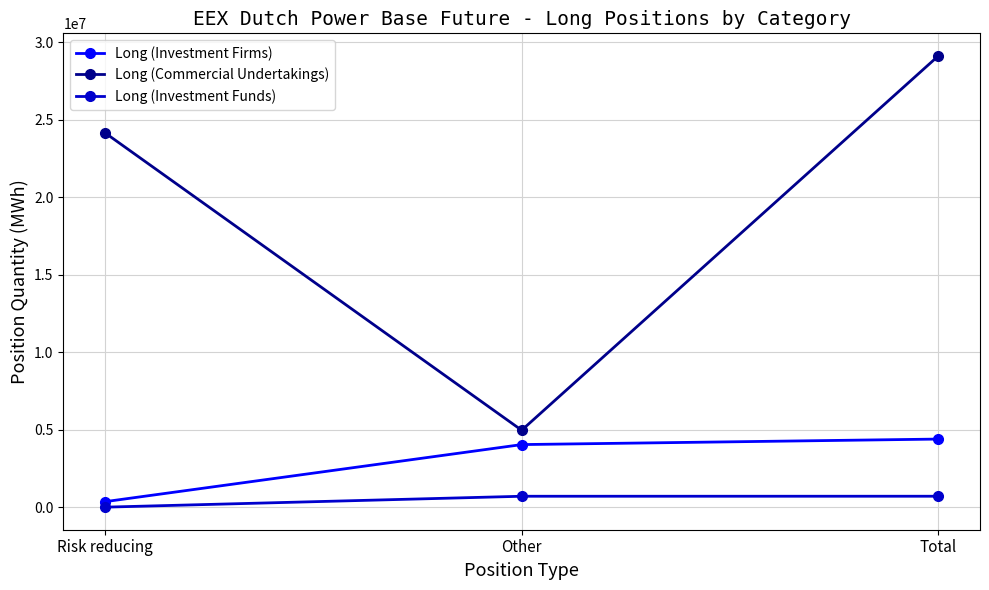

Which series has the largest range (max minus min)?

Long (Commercial Undertakings)